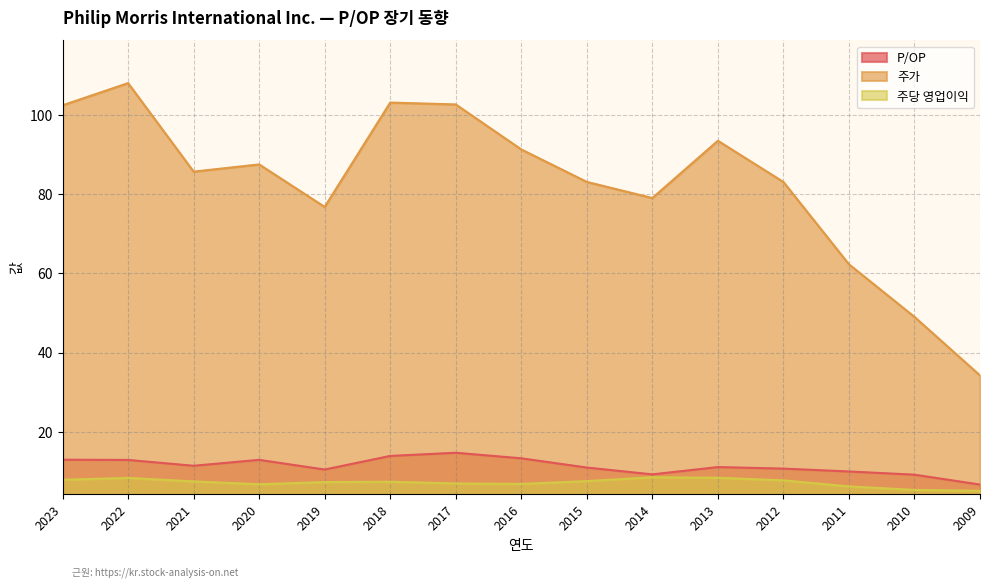

List the series in order of their peak value, highest first.

주가, P/OP, 주당 영업이익